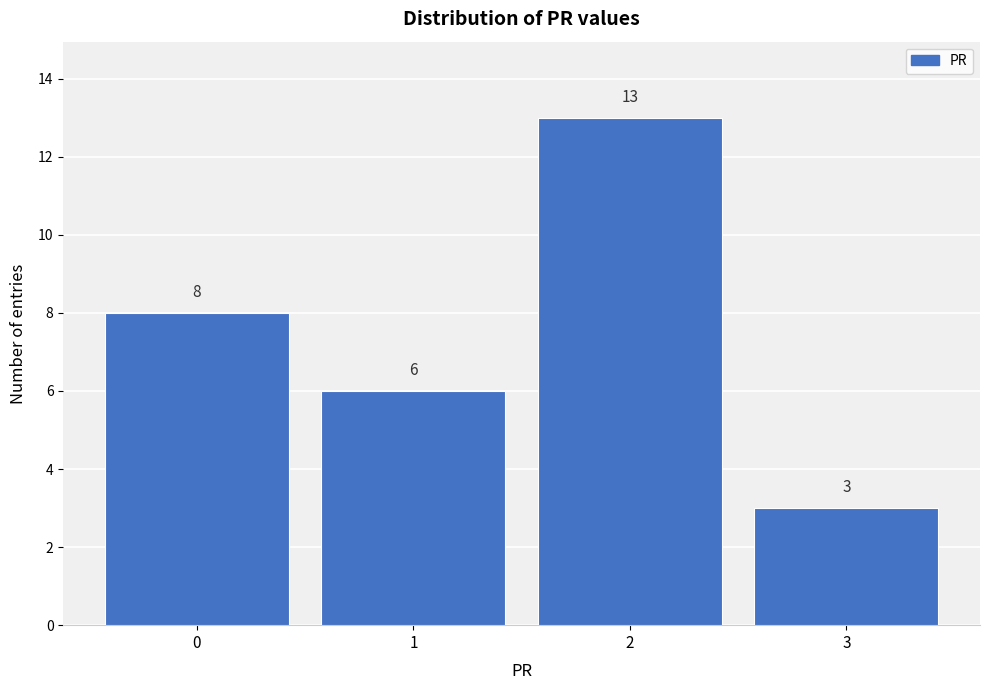

Reading right to left, extract all data points from this chart.

3=3	2=13	1=6	0=8